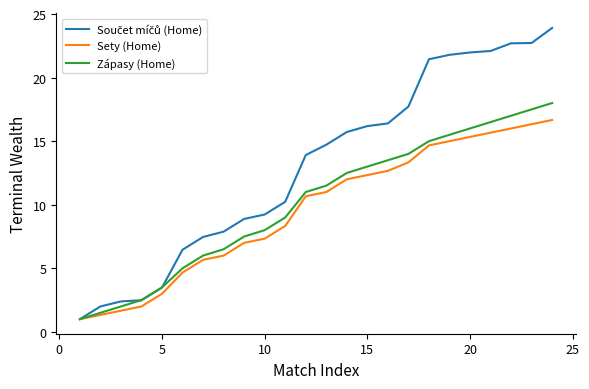

What is the smallest value displayed?

1.0